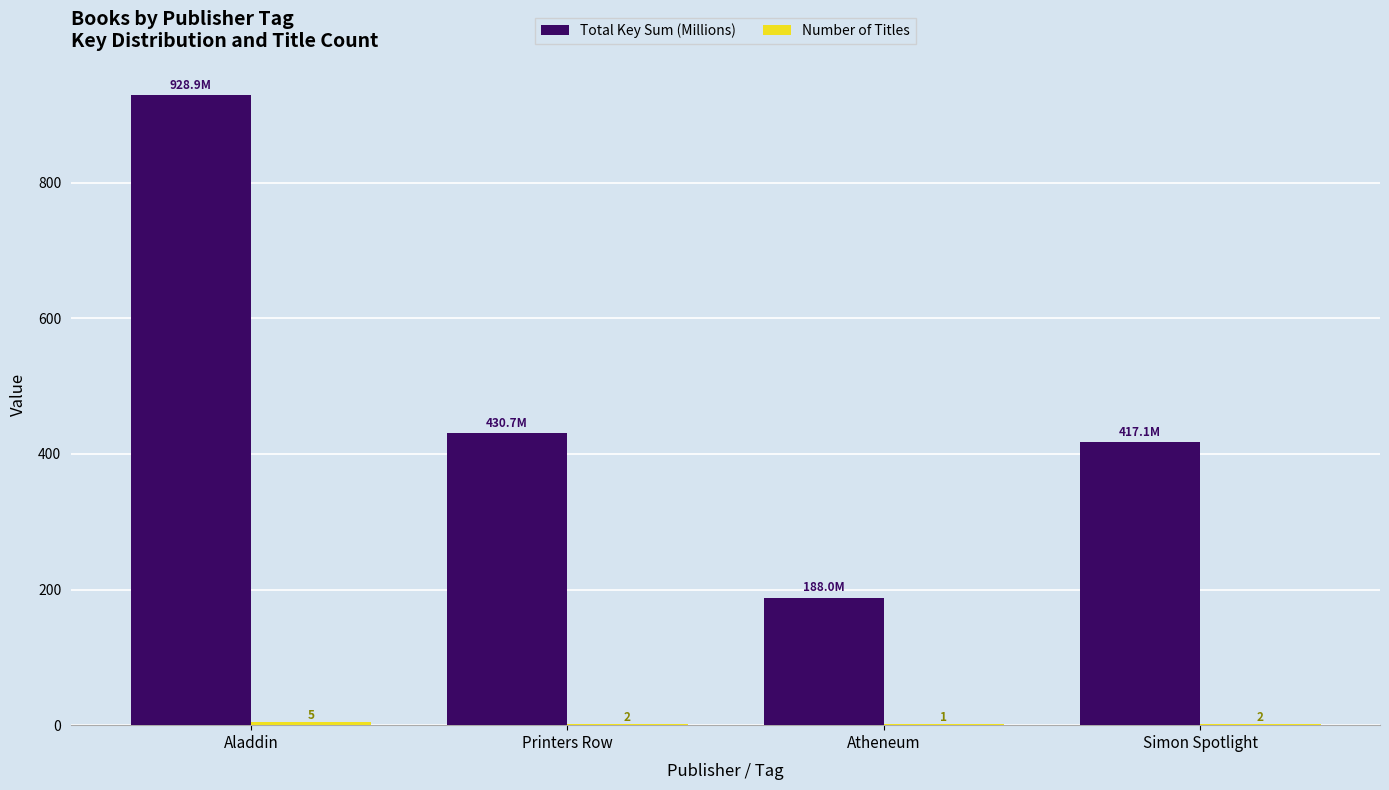

At which category is the sum across all series the highest?

Aladdin